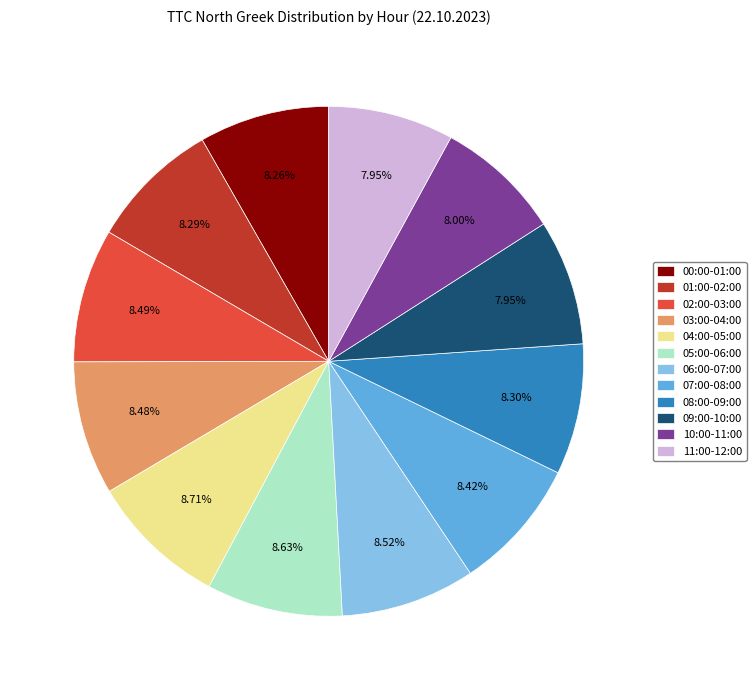

Is the sum of 06:00-07:00 and 08:00-09:00 greater than half?

No